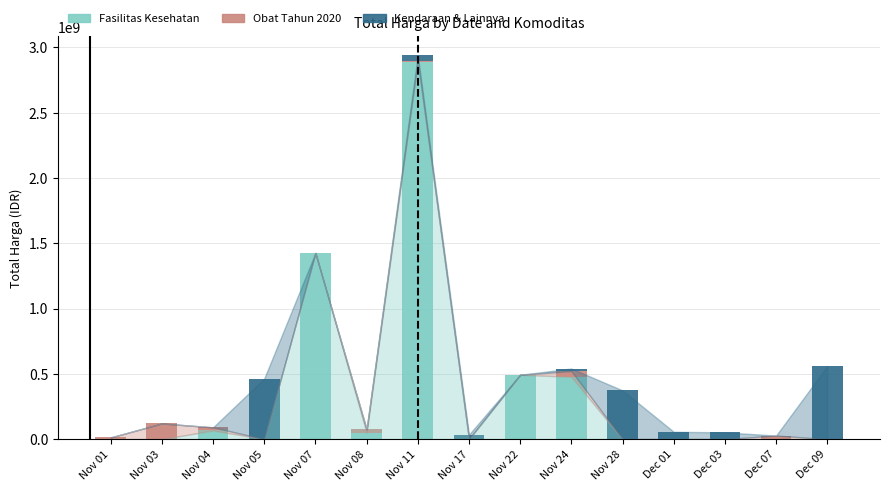

At which category is the sum across all series the highest?

Nov 11